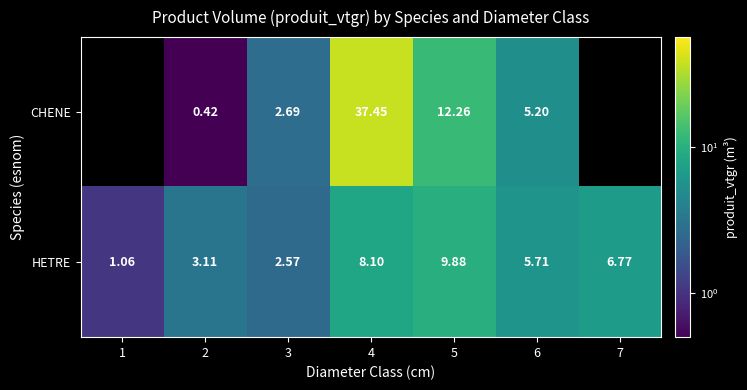

At which category does the chart reach its peak across all series?

4